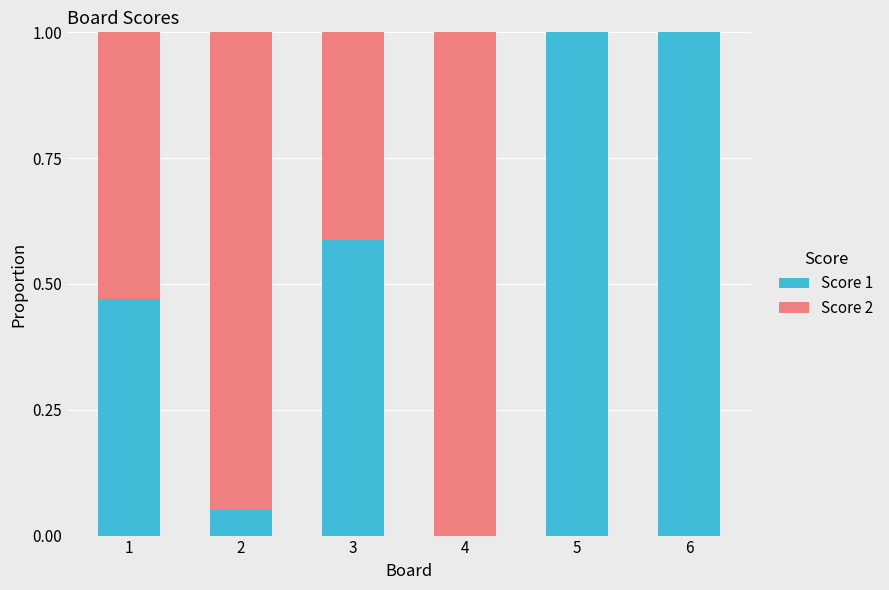

The Score 1 series shows 1.4 at 5. True or false?

False